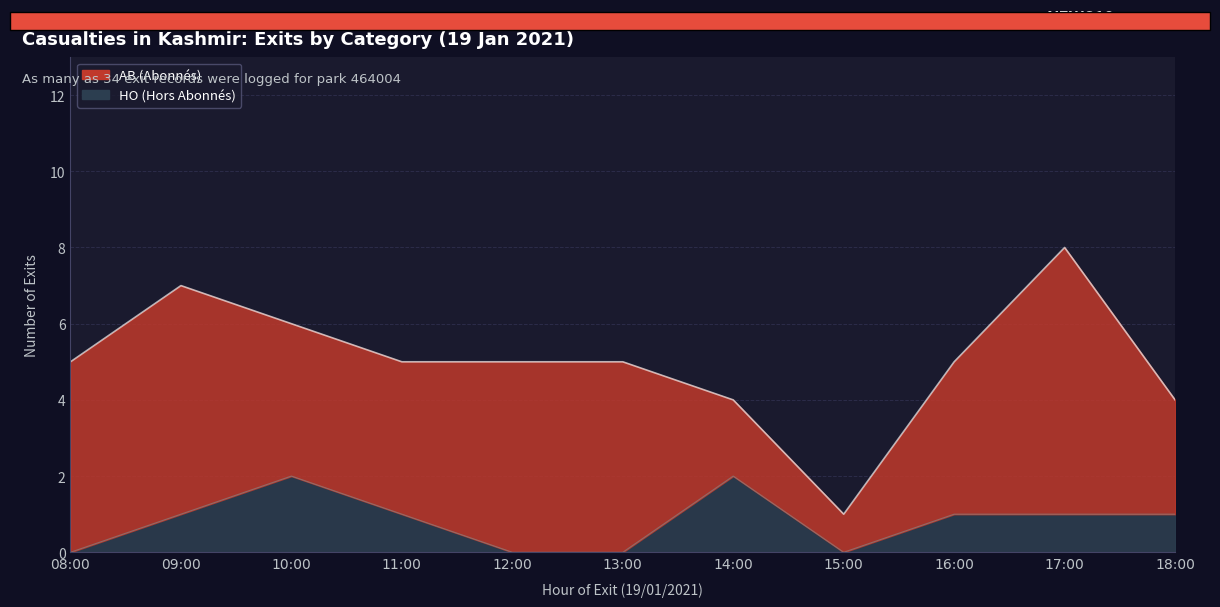

How many values are above zero?

7